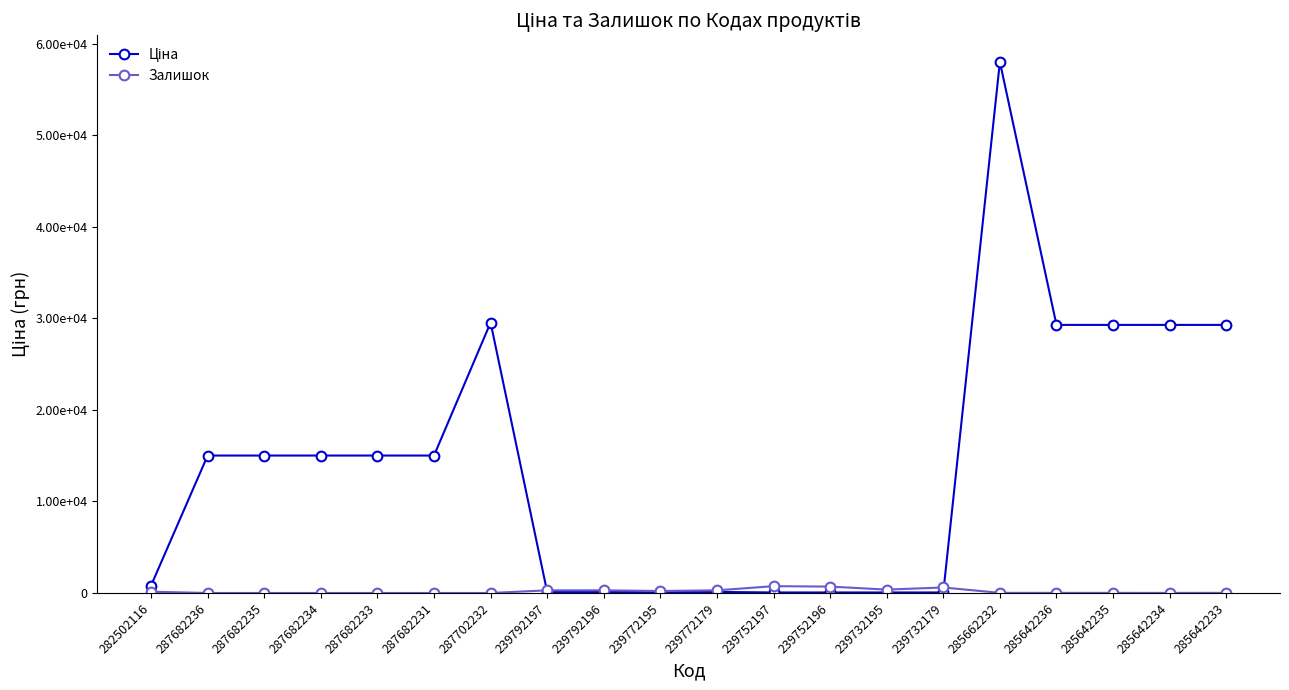

Does the chart have visible grid lines?

No